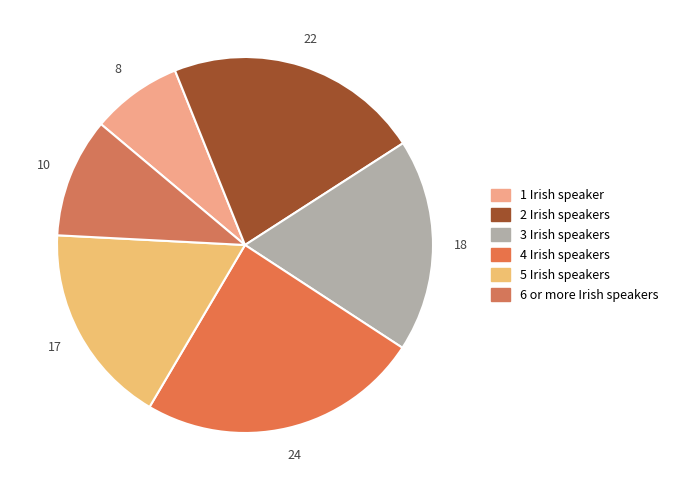

How many segments does this pie chart have?

6